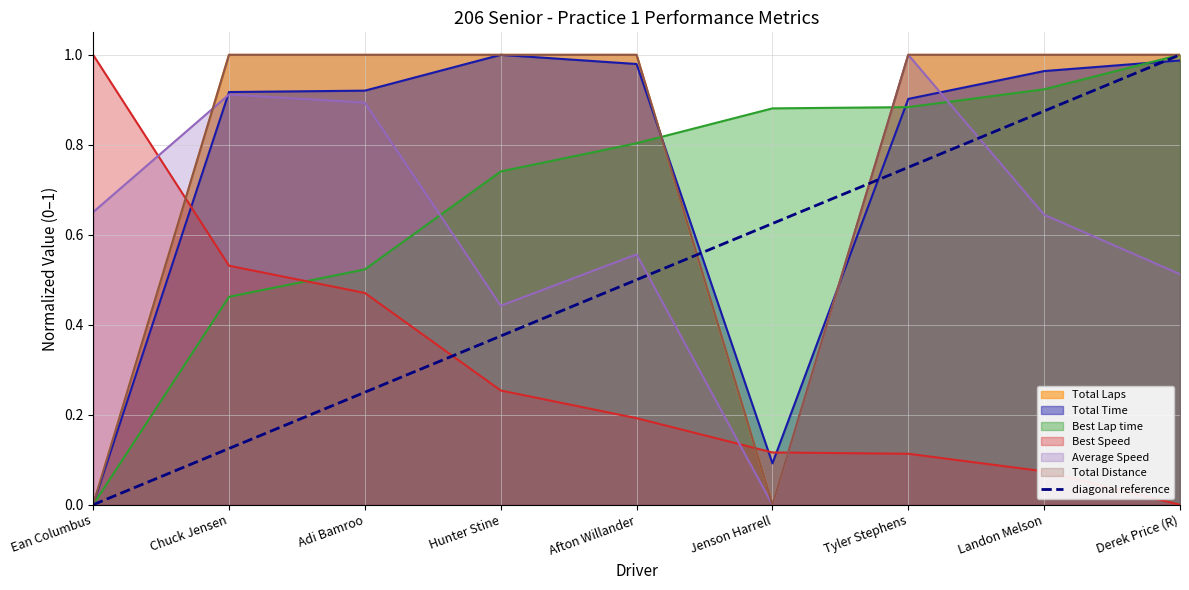

What is the difference between the Best Speed values at Chuck Jensen and Afton Willander?

0.3